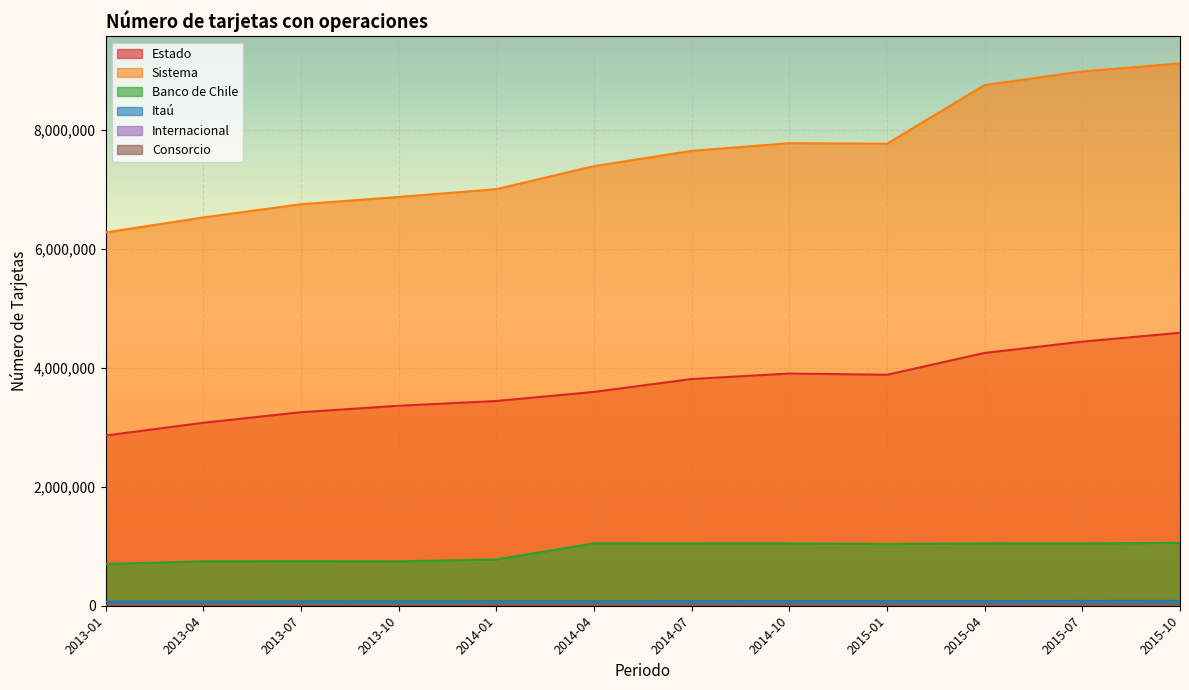

What is the label of the 4th point from the left?

2013-10